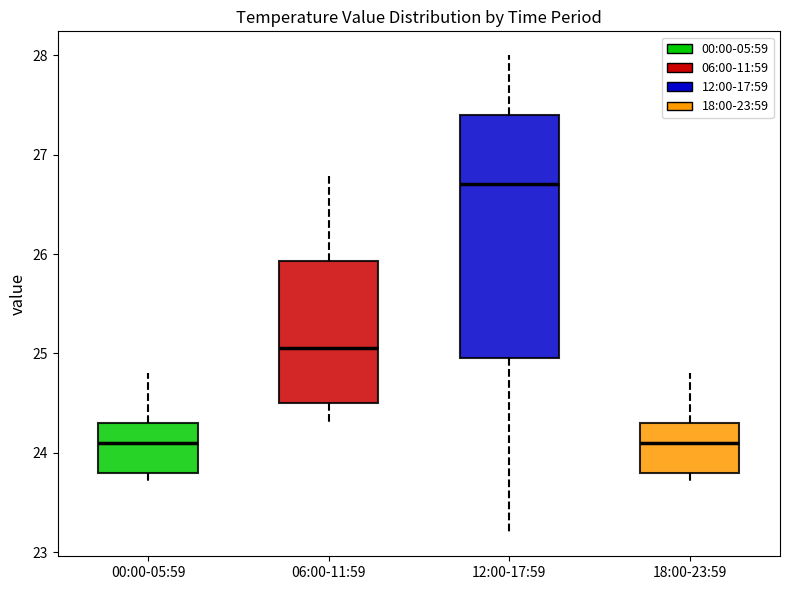

Where does the upper whisker of the box for 06:00-11:59 end on the y-axis? The values are not printed on the chart, so give them approximately, as read against the axis.

26.8